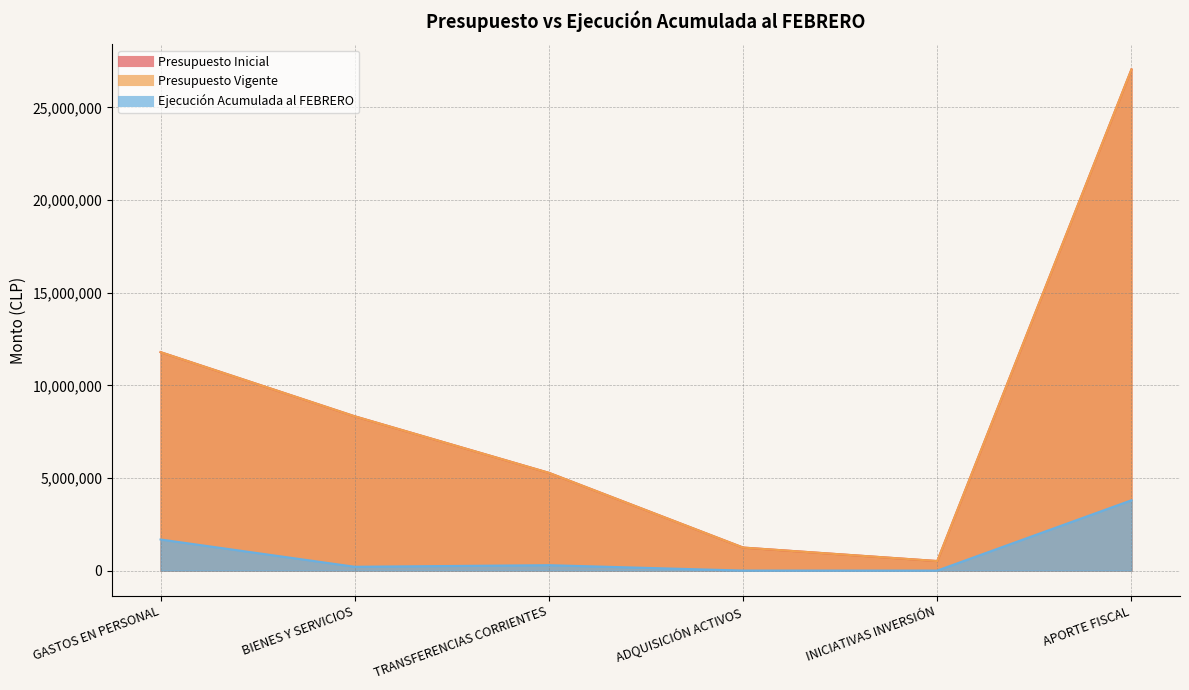

What is the maximum value shown in the chart?

27053058